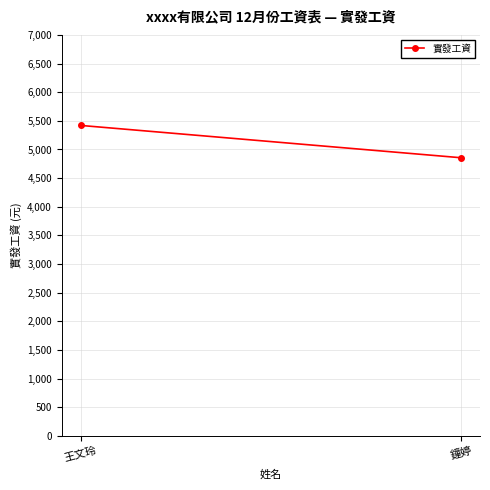

Reading left to right, what are all the values shown in this chart?

5420	4856